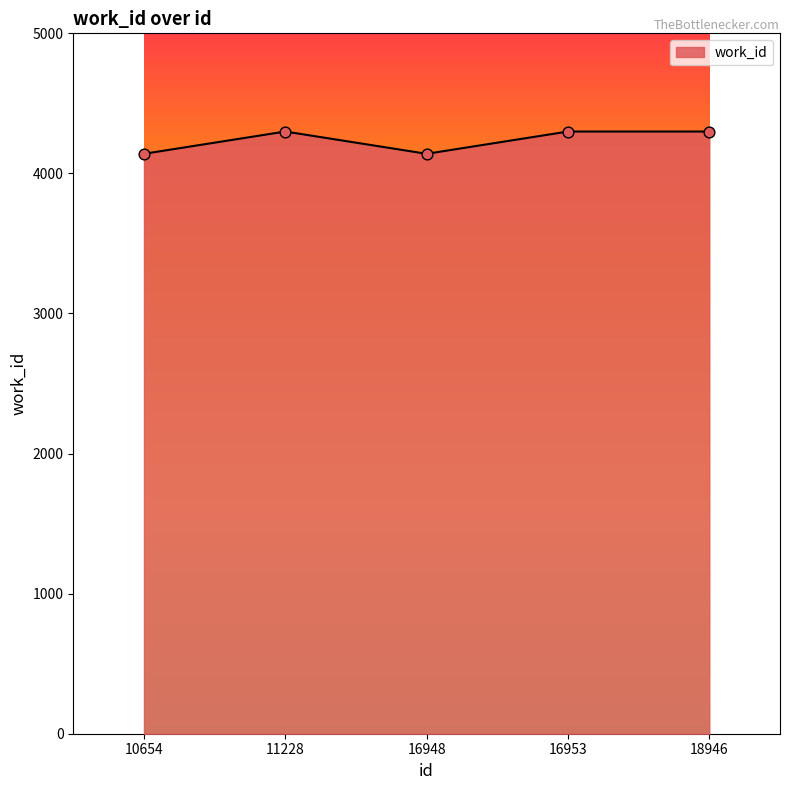

Approximately how many times larger is the value at 16948 compared to 18946?

1.0